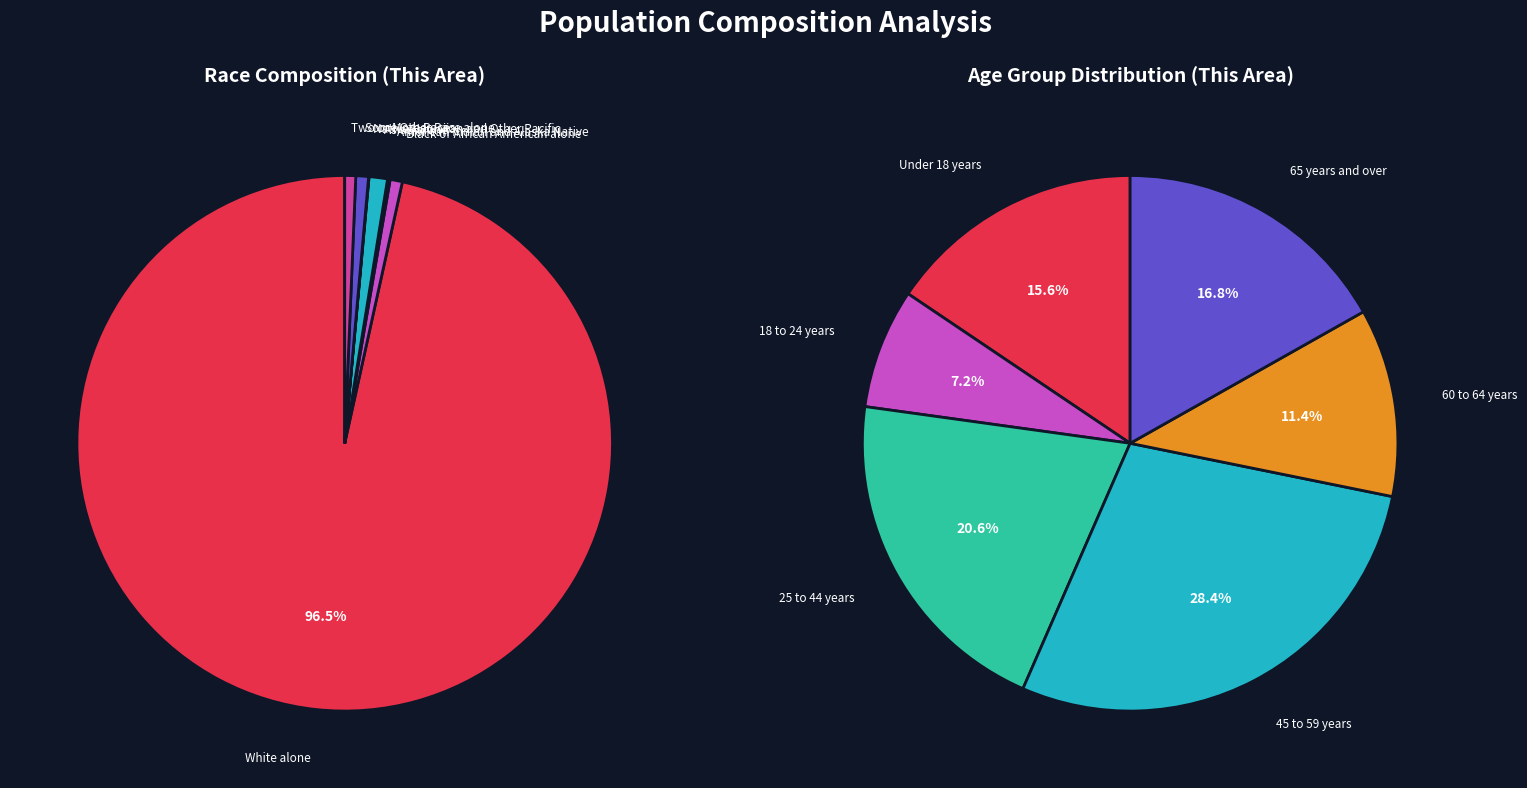

To the nearest percent, what is the combined percentage of Asian alone and White alone?

98%